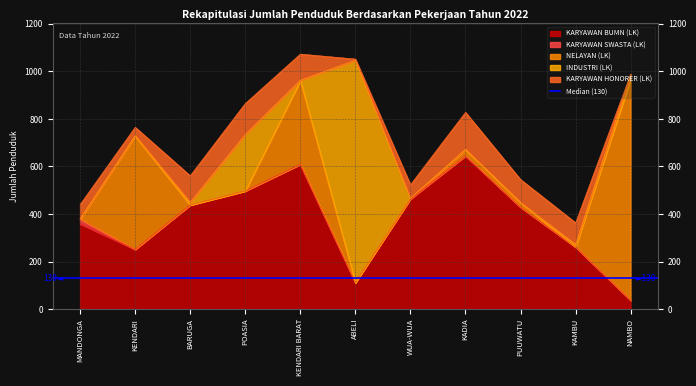

True or false: KARYAWAN SWASTA (LK) and KARYAWAN BUMN (LK) intersect in this chart.

False